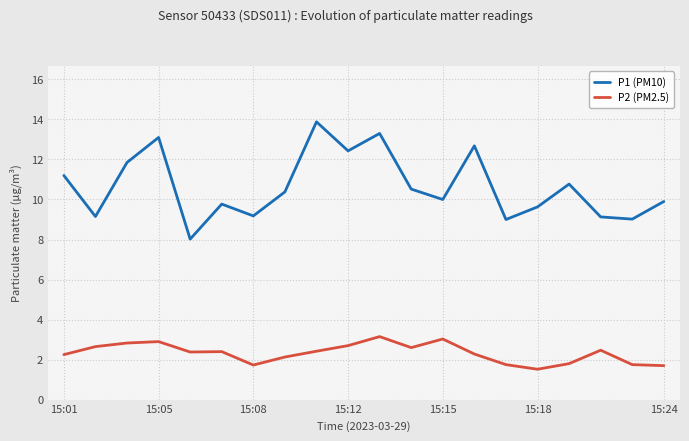

Which series has the largest total across all categories?

P1 (PM10)